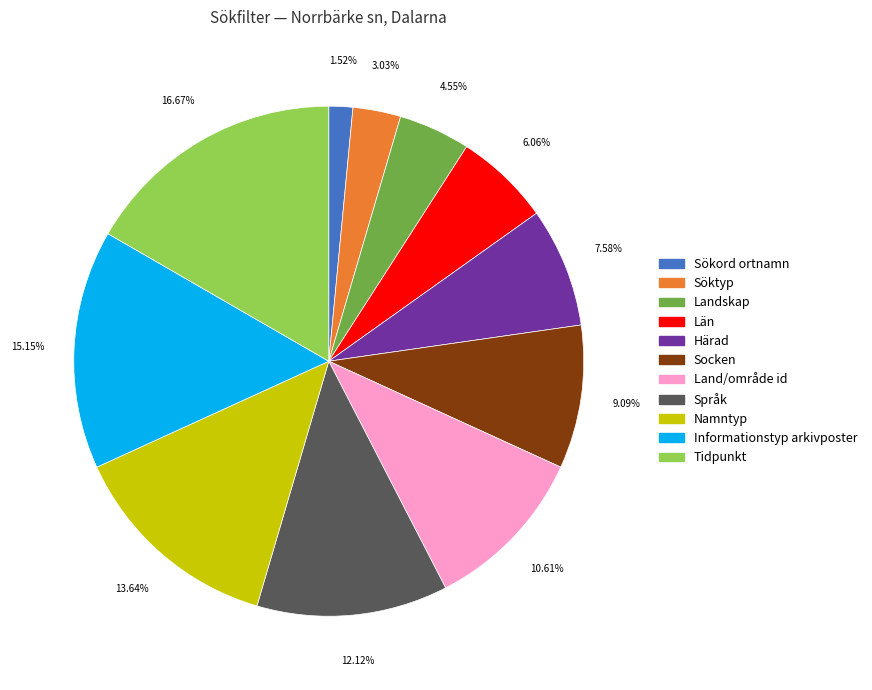

Count the number of slices in the pie.

11